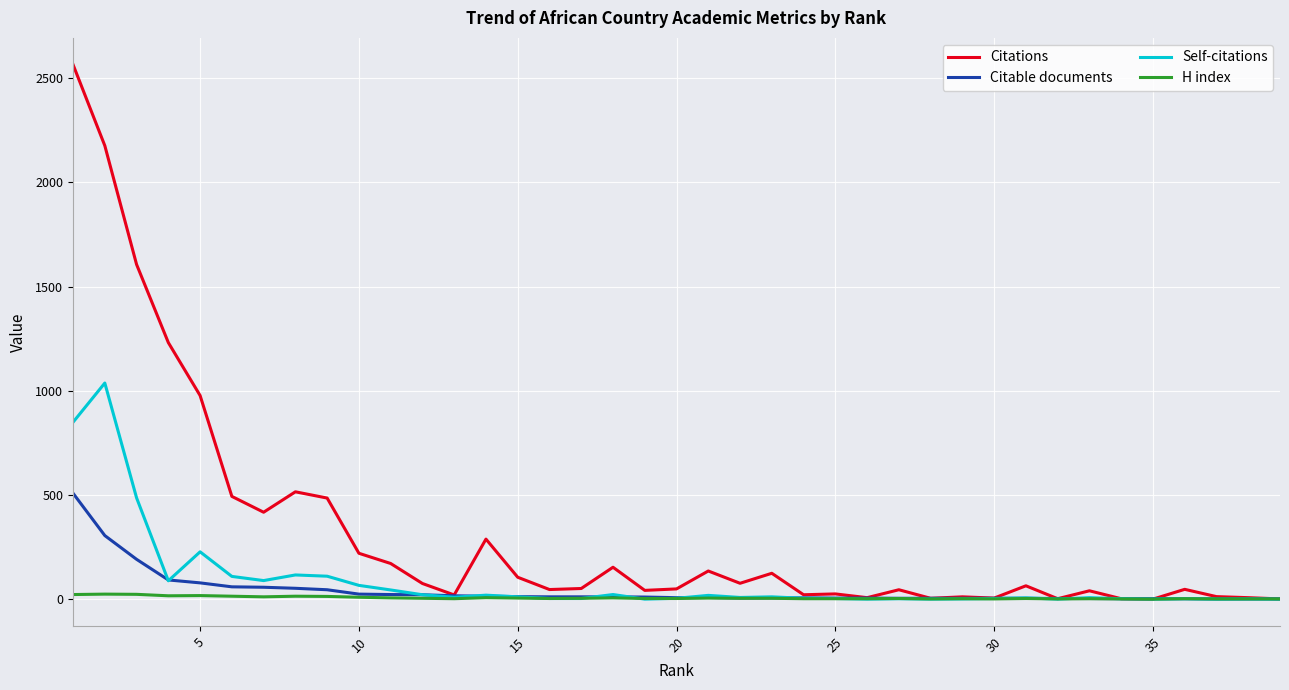

What are all the series names shown in the legend?

Citations, Citable documents, Self-citations, H index